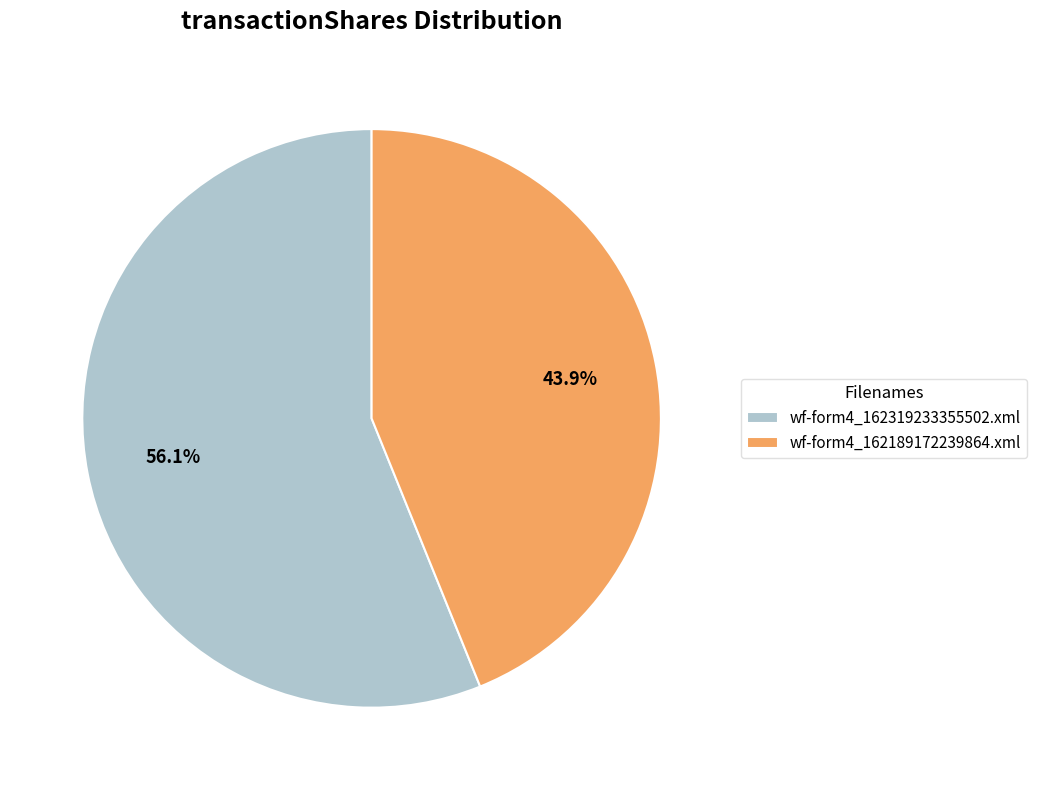

To the nearest percent, what portion does wf-form4_162189172239864.xml represent?

44%